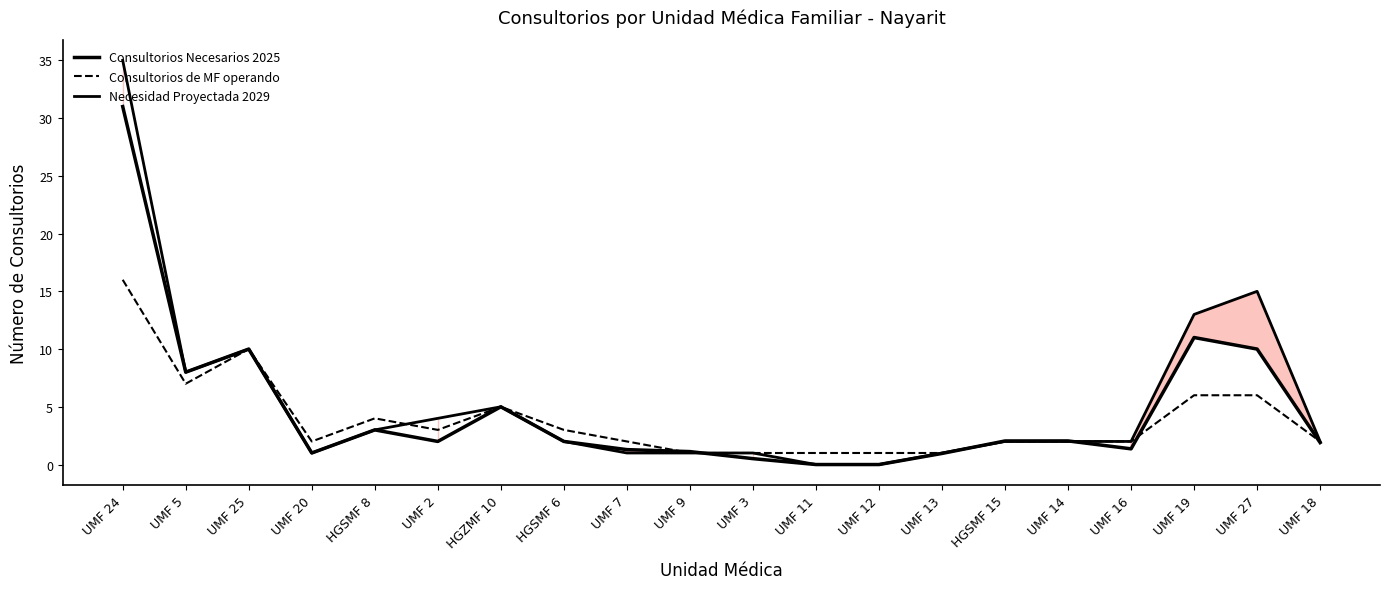

How many values in the Consultorios Necesarios 2025 series exceed 2?

9